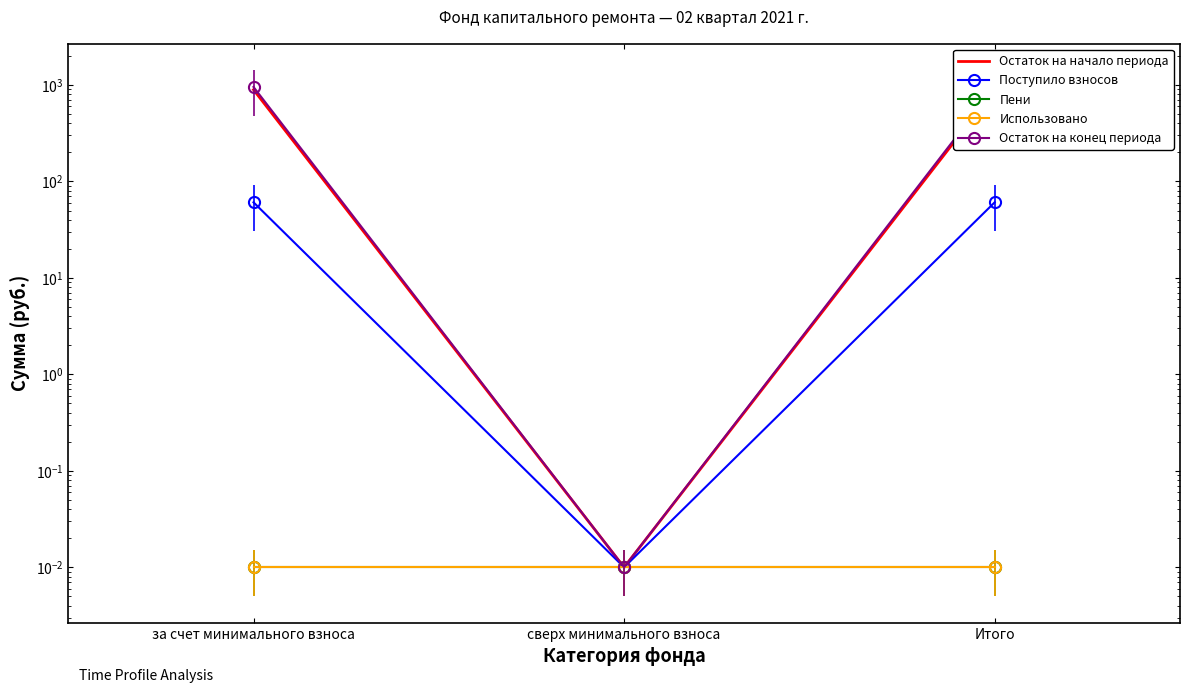

Is it true that Использовано equals 0.0 at сверх минимального взноса?

False